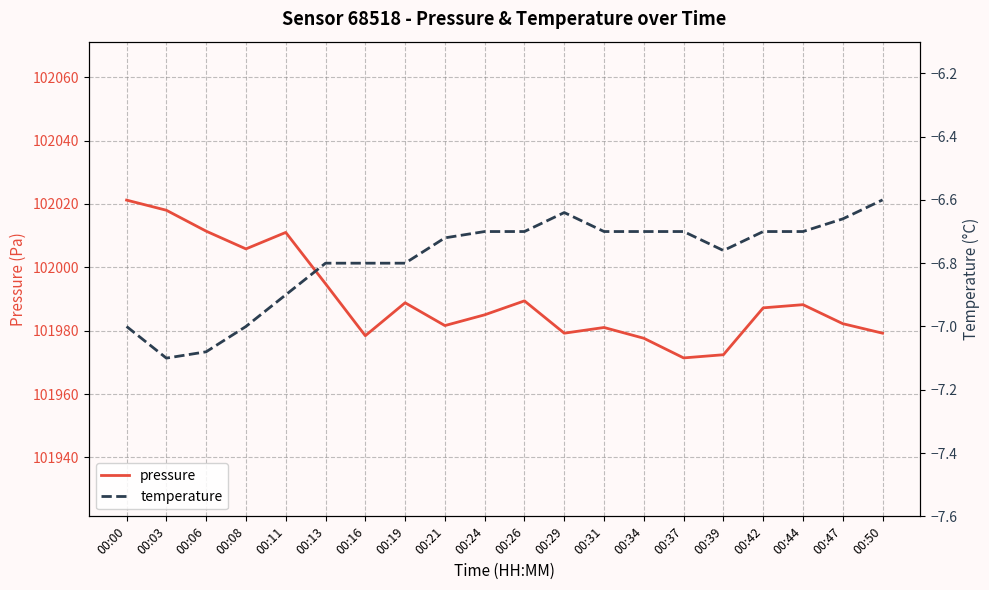

Reading left to right, extract all data points from this chart.

pressure: 102021.2	102018.0	102011.4	102005.8	102011.0	101994.8	101978.4	101988.8	101981.6	101985.0	101989.4	101979.2	101981.0	101977.6	101971.4	101972.4	101987.2	101988.2	101982.2	101979.2
temperature: -7.0	-7.1	-7.1	-7.0	-6.9	-6.8	-6.8	-6.8	-6.7	-6.7	-6.7	-6.6	-6.7	-6.7	-6.7	-6.8	-6.7	-6.7	-6.7	-6.6